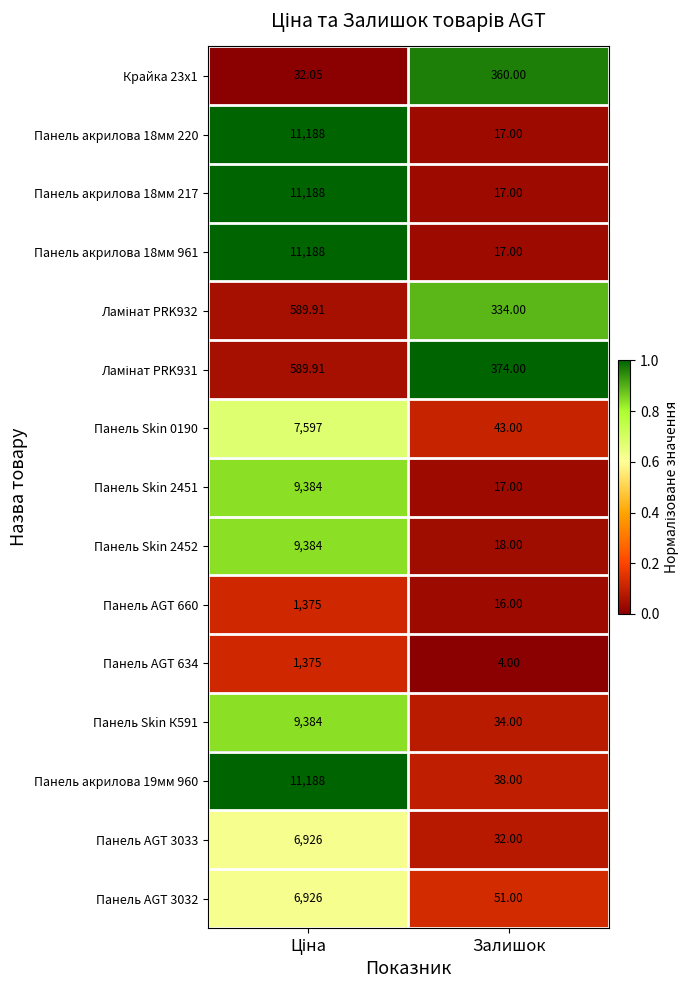

Which category has the lowest value across all series?

Залишок